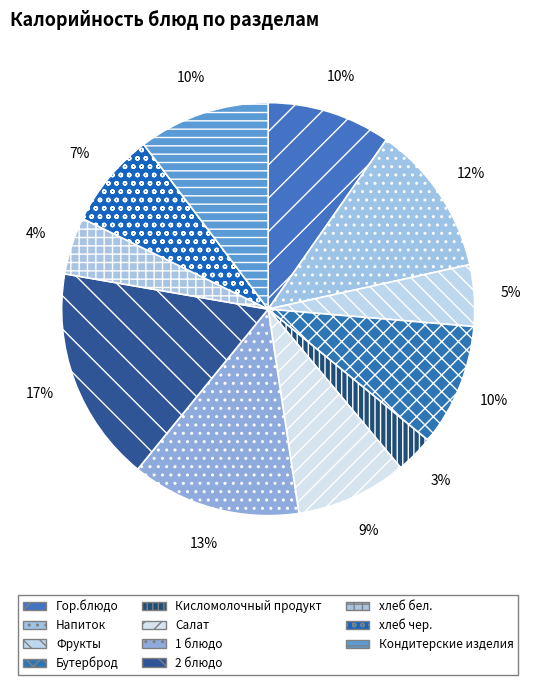

Which category has the biggest portion of the pie?

2 блюдо